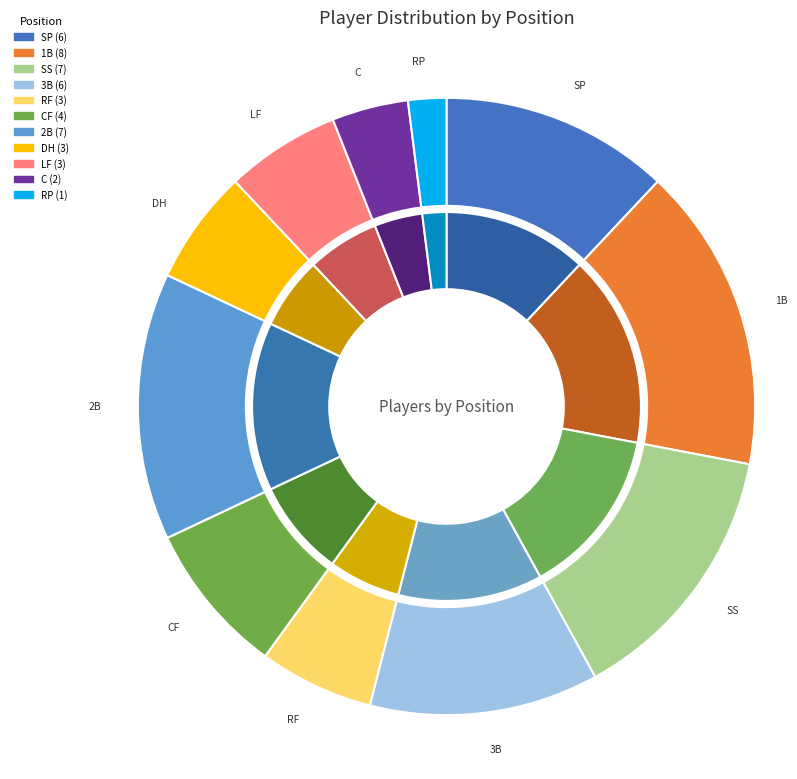

What is the largest slice in the pie chart?

1B